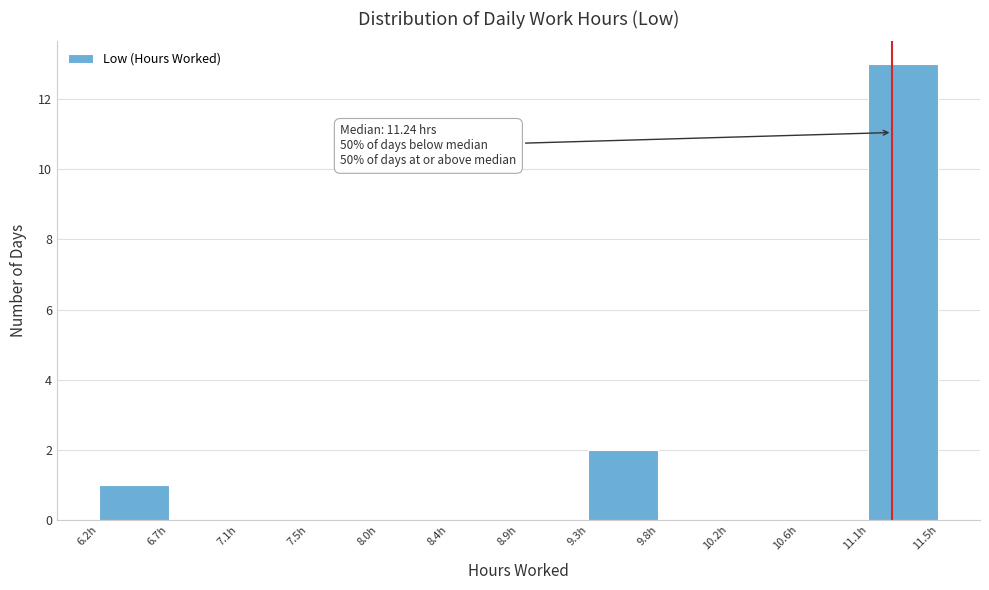

Which range on the x-axis has the tallest bar?

11.10 to 11.55